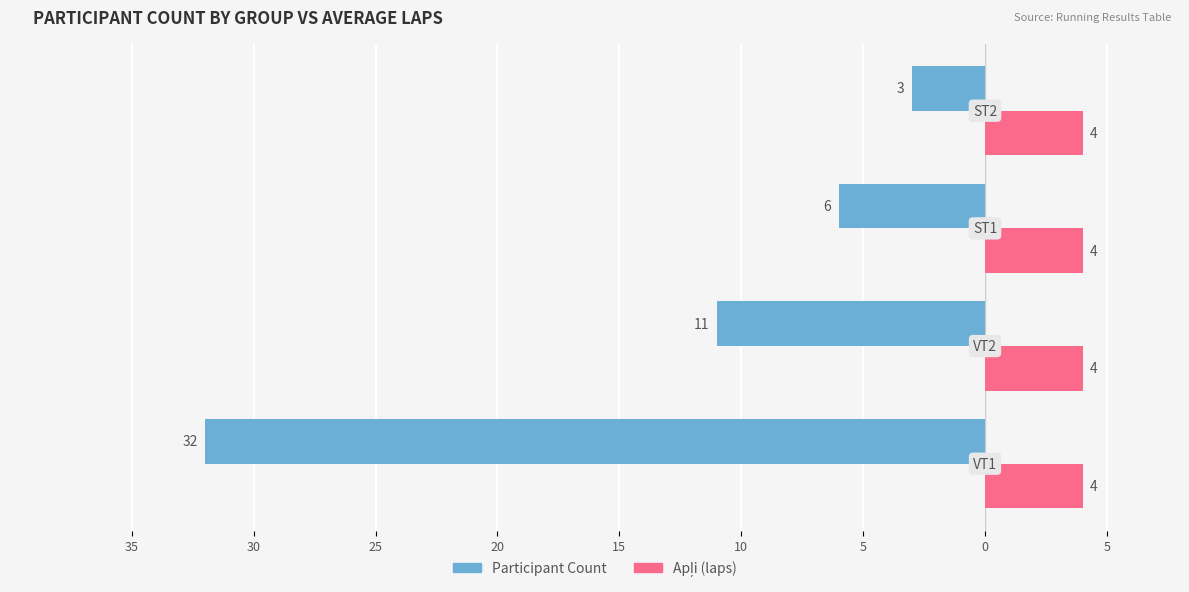

What are all the series names shown in the legend?

Participant Count, Apļi (laps)